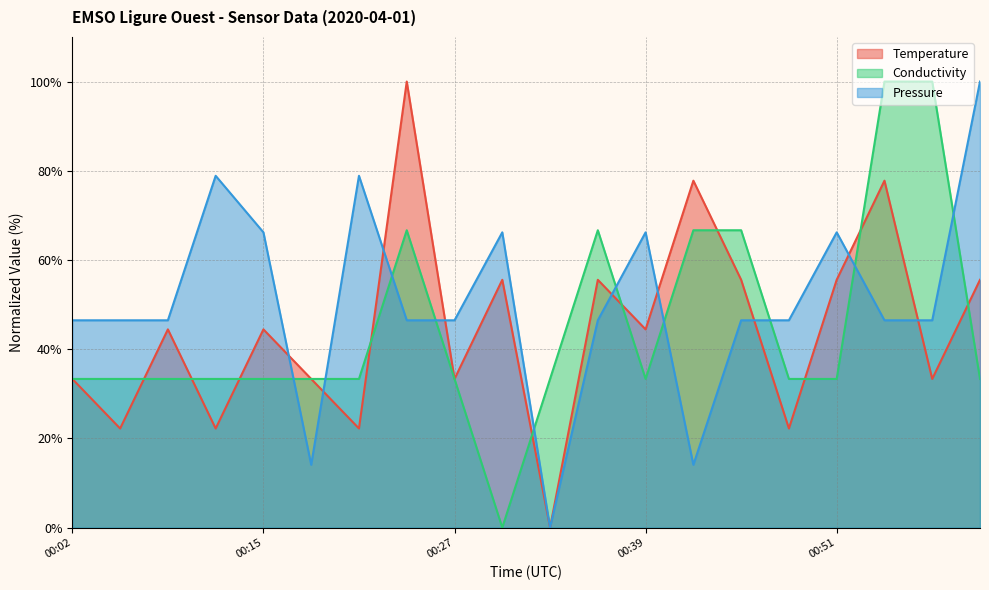

The value of Conductivity at 00:42 is 66.7. True or false?

True